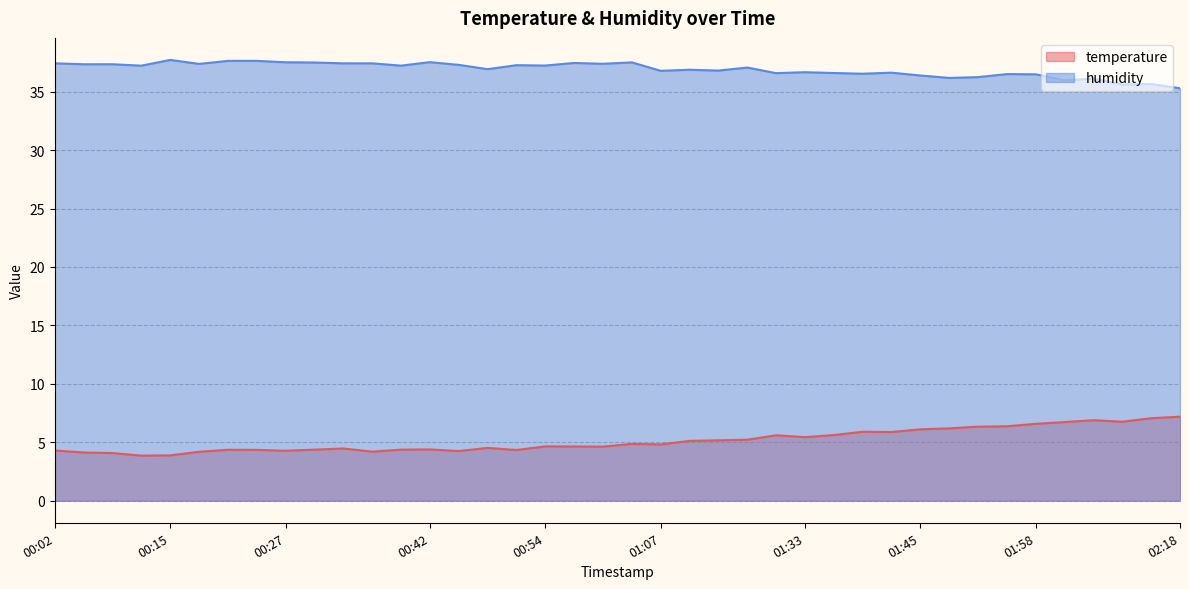

Reading left to right, what are all the values shown in this chart?

temperature: 4.3	4.1	4.1	3.9	3.9	4.2	4.4	4.3	4.3	4.4	4.5	4.2	4.4	4.4	4.2	4.5	4.3	4.7	4.6	4.6	4.9	4.8	5.1	5.2	5.2	5.6	5.4	5.6	5.9	5.9	6.1	6.2	6.3	6.4	6.6	6.7	6.9	6.8	7.1	7.2
humidity: 37.4	37.3	37.3	37.2	37.7	37.4	37.6	37.6	37.5	37.5	37.4	37.4	37.2	37.5	37.3	36.9	37.3	37.2	37.5	37.4	37.5	36.8	36.9	36.8	37.1	36.6	36.7	36.6	36.5	36.6	36.4	36.2	36.2	36.5	36.5	36.0	36.1	35.6	35.6	35.3